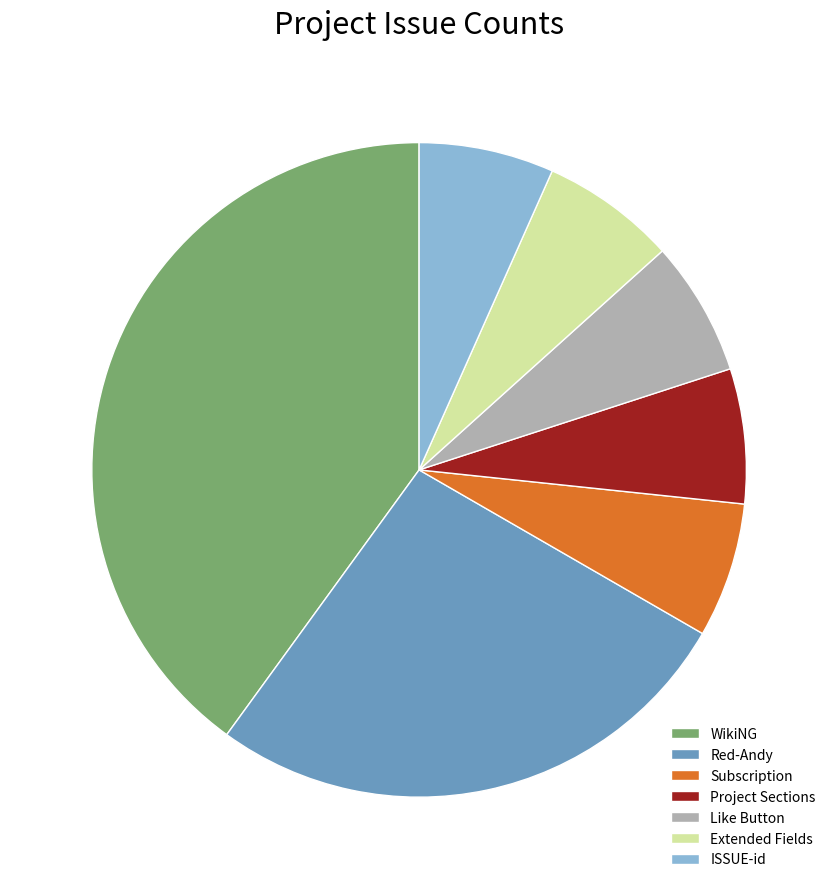

Does Like Button account for over 50% of the chart?

No